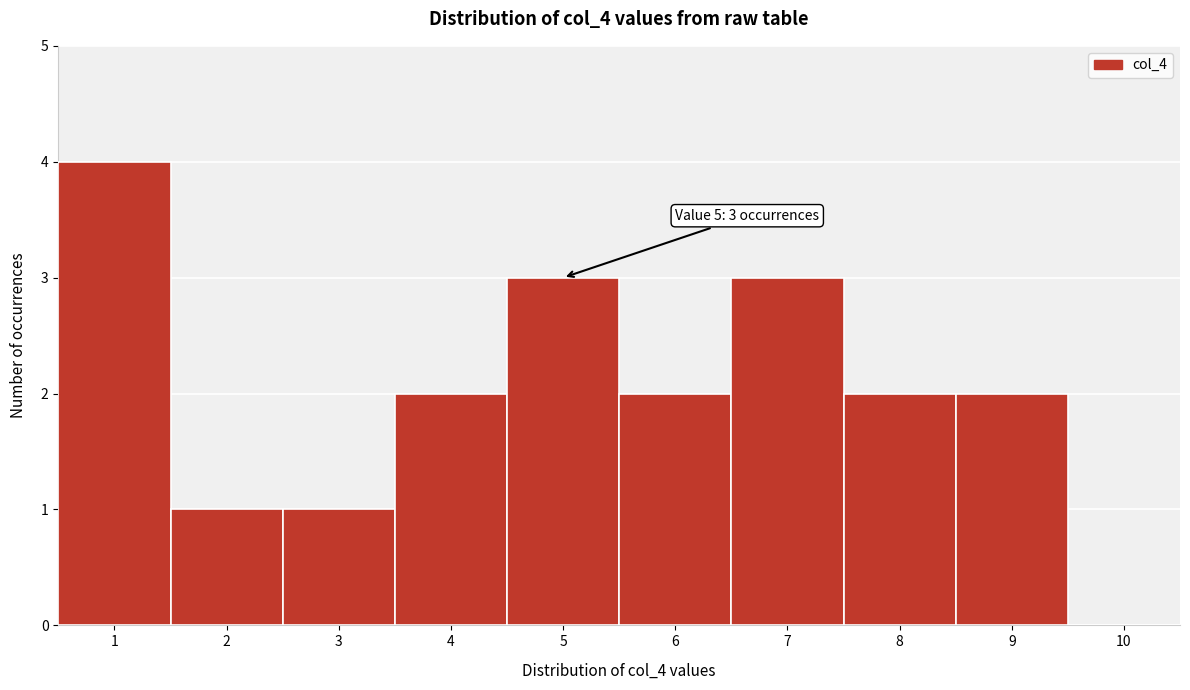

Reading left to right, list all the values displayed in this chart.

1=4	2=1	3=1	4=2	5=3	6=2	7=3	8=2	9=2	10=0